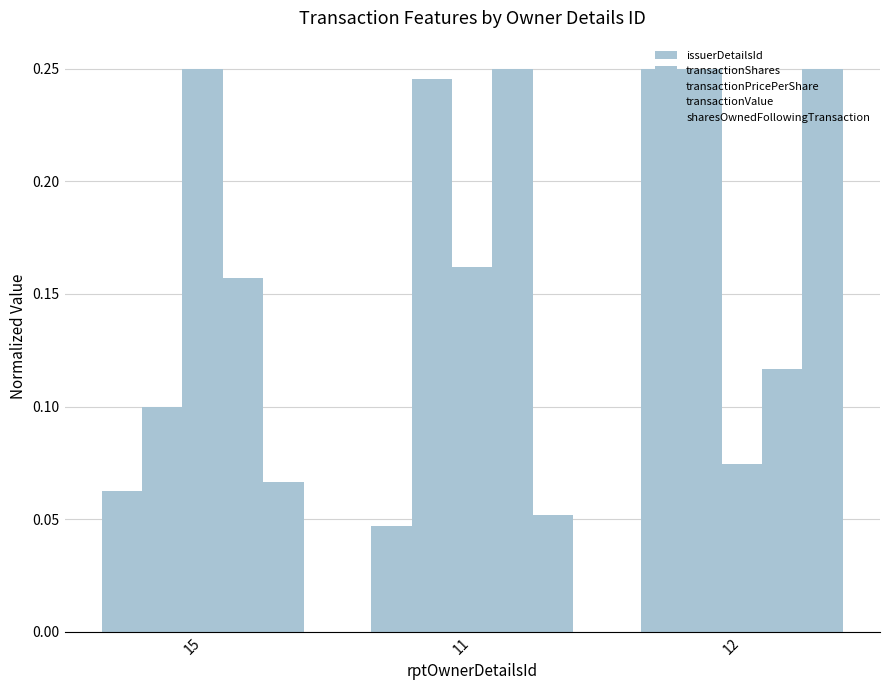

Which series has the largest total across all categories?

transactionShares